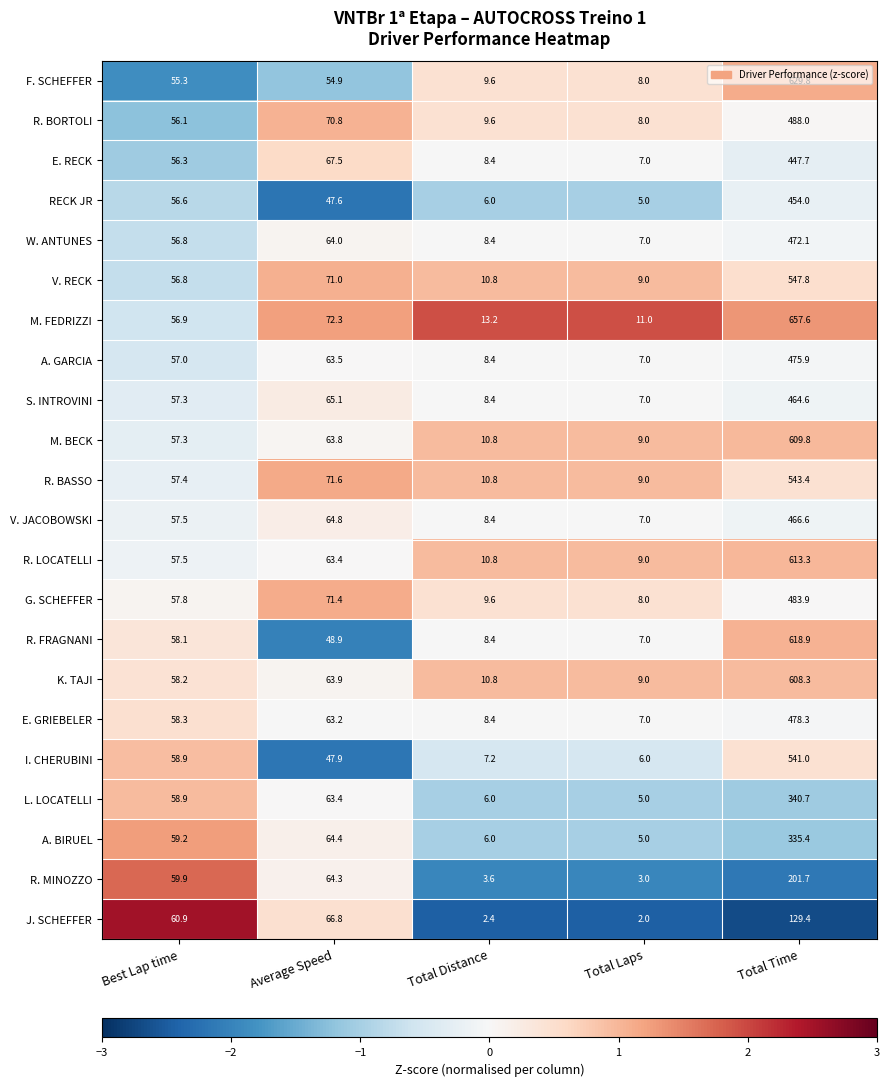

The F. SCHEFFER series shows 8.0 at Total Laps. True or false?

True